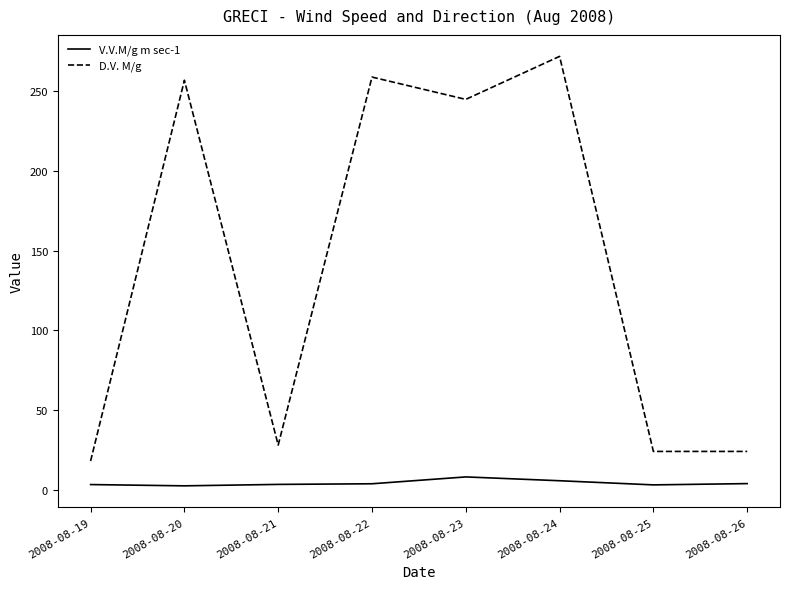

What is the difference between the maximum and minimum values in the D.V. M/g series?

254.0